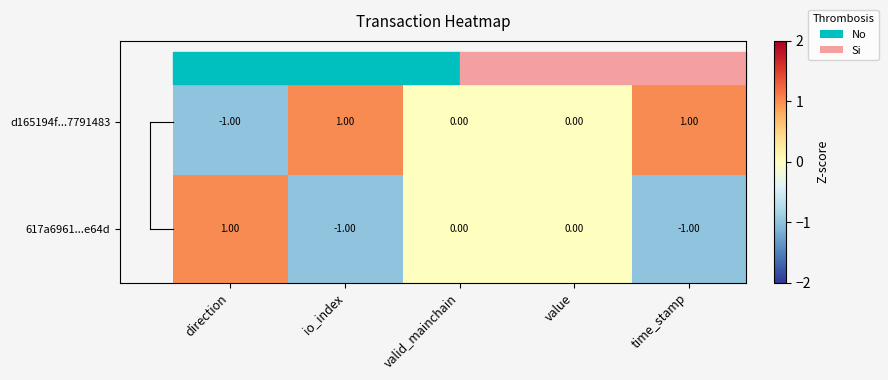

At which label does d165194f...7791483 reach its minimum?

direction